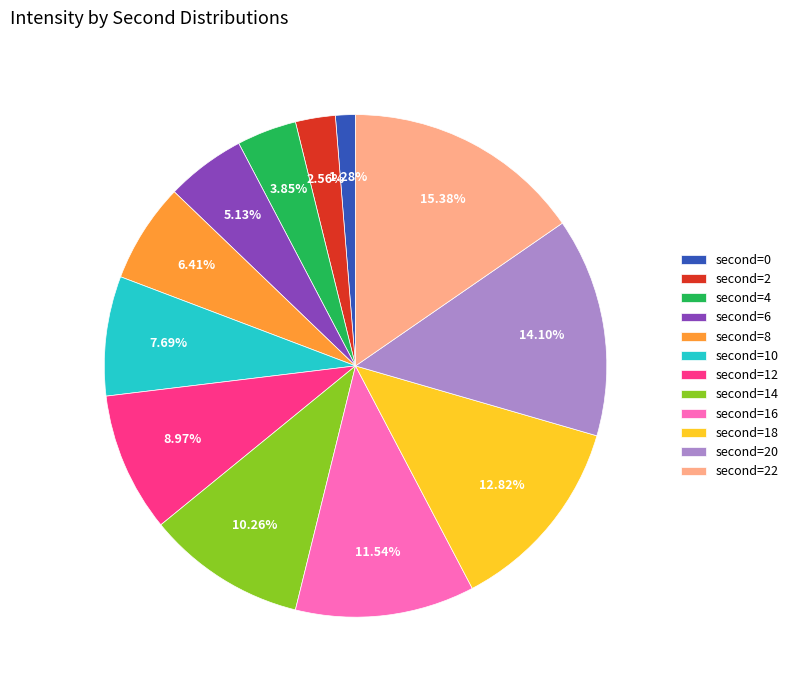

How many slices are in this pie chart?

12